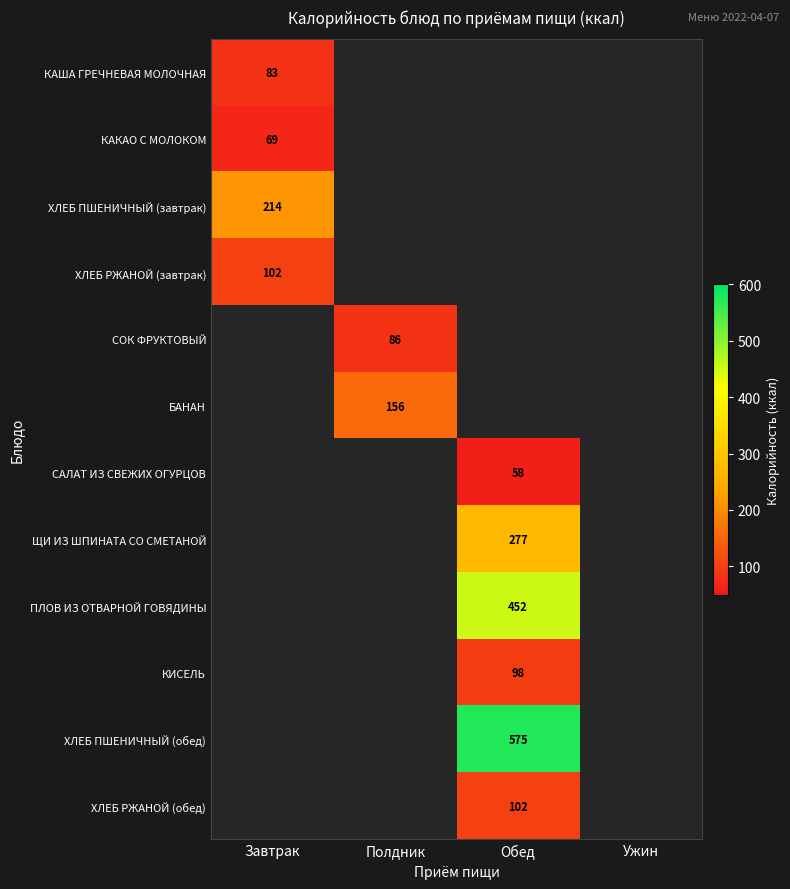

Is it true that ХЛЕБ ПШЕНИЧНЫЙ (завтрак) equals 214 at Завтрак?

True